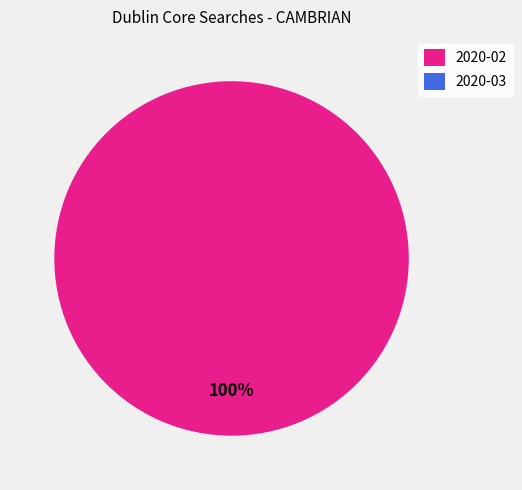

How many segments does this pie chart have?

2